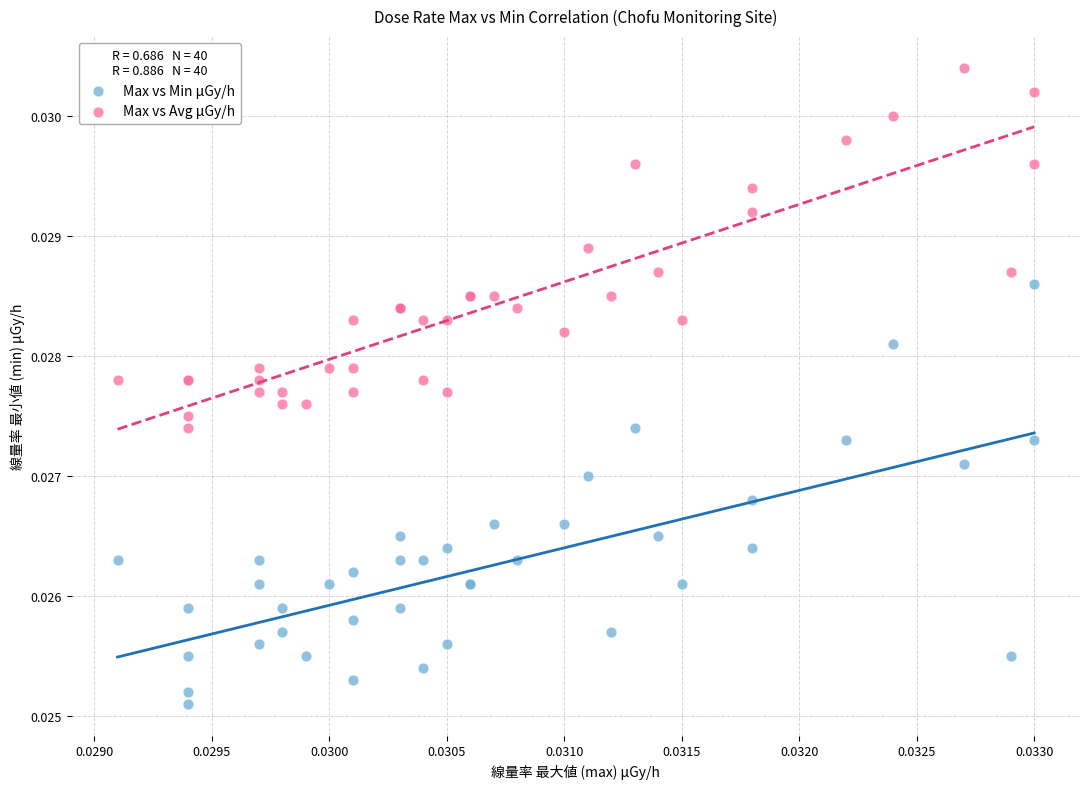

Which series has the widest spread of Y values?

Max vs Min μGy/h